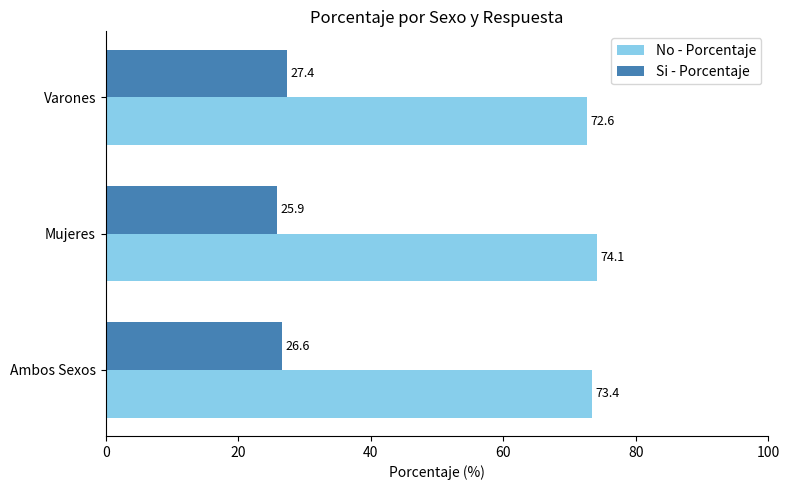

What is the sum of all Si - Porcentaje values?

79.9